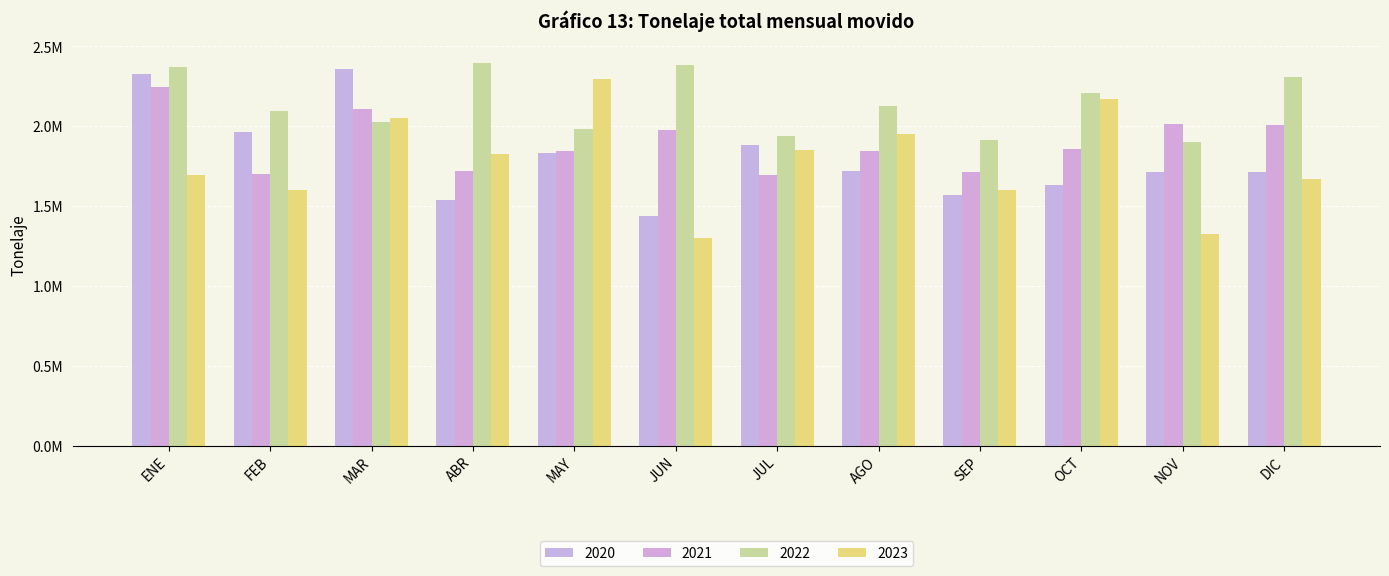

Is it true that 2020 equals 736453.8 at JUN?

False